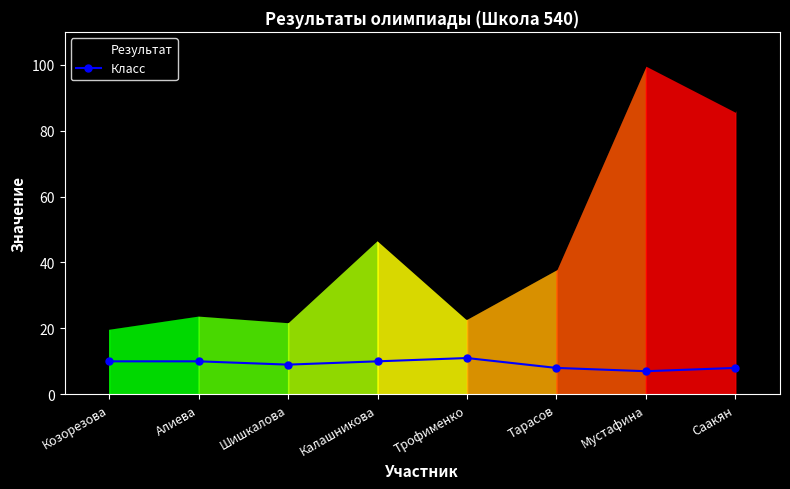

Does the chart have visible grid lines?

No